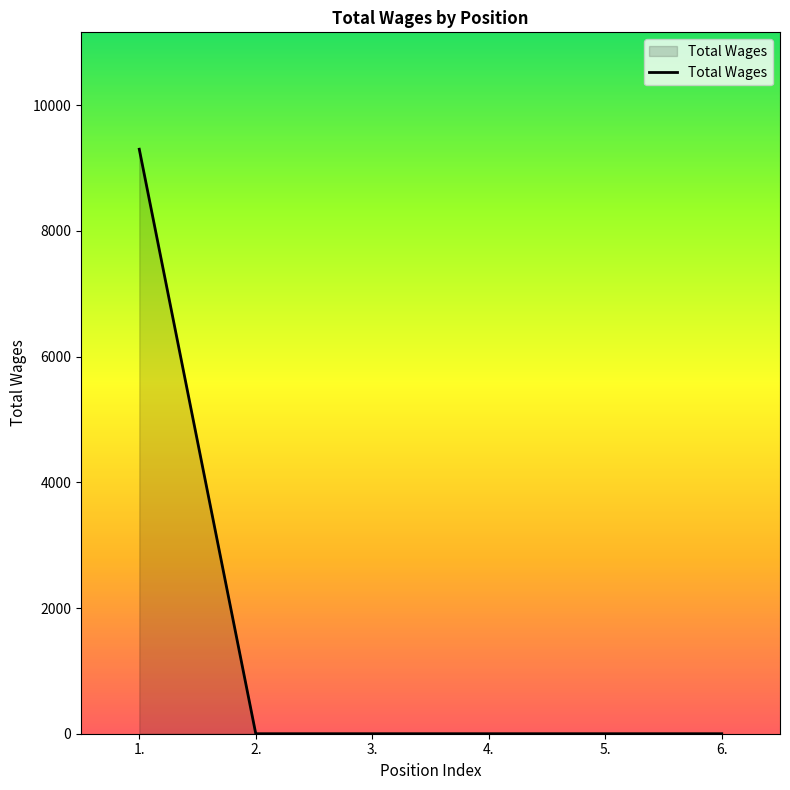

Does the chart have visible grid lines?

No